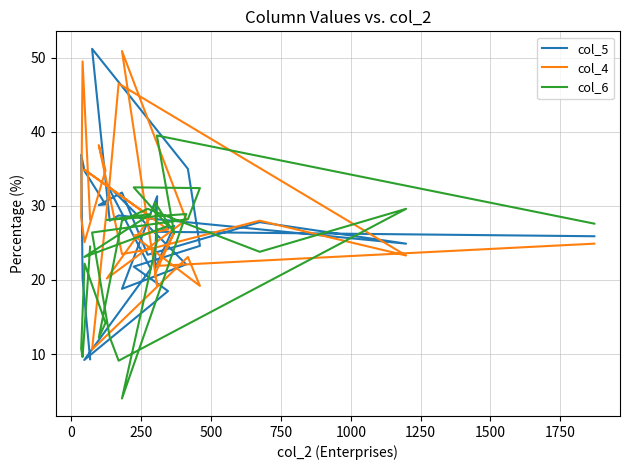

Between which two adjacent categories do col_6 and col_4 first intersect?

0 and 250